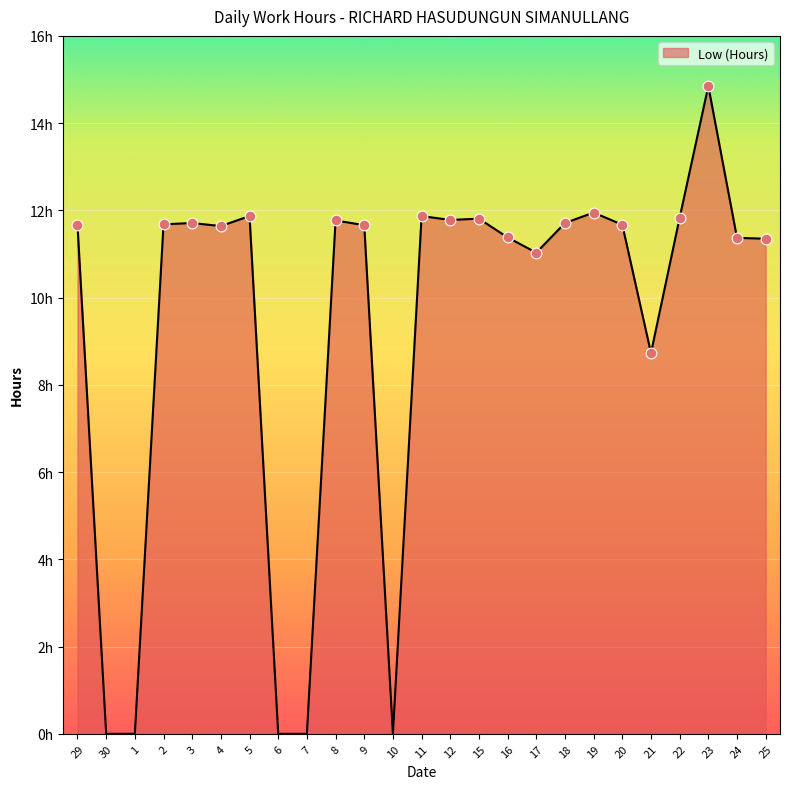

Does the chart have visible grid lines?

Yes